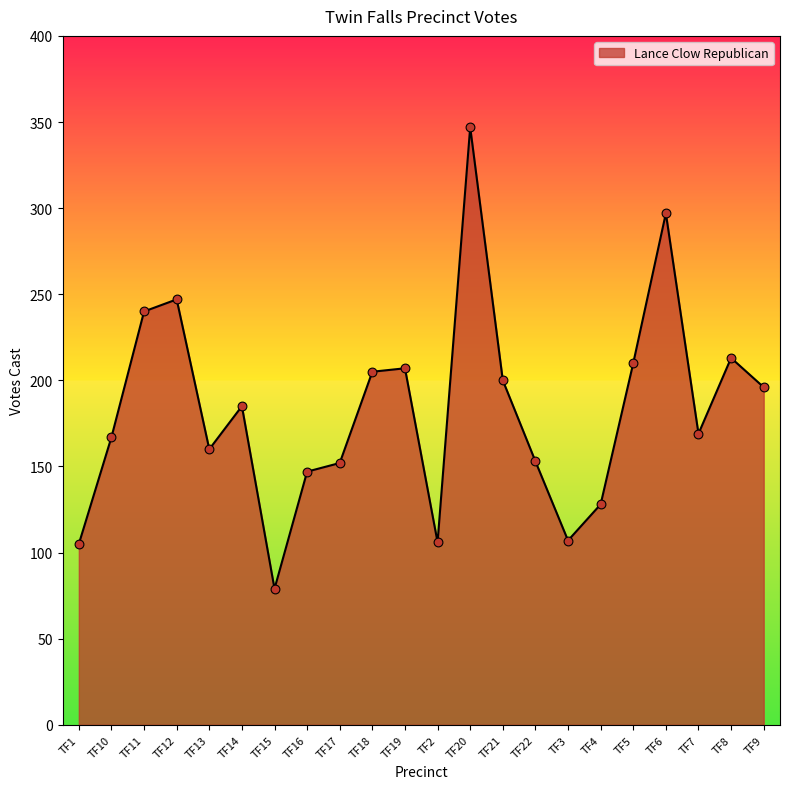

What is the change in value from TF15 to TF22?

+74